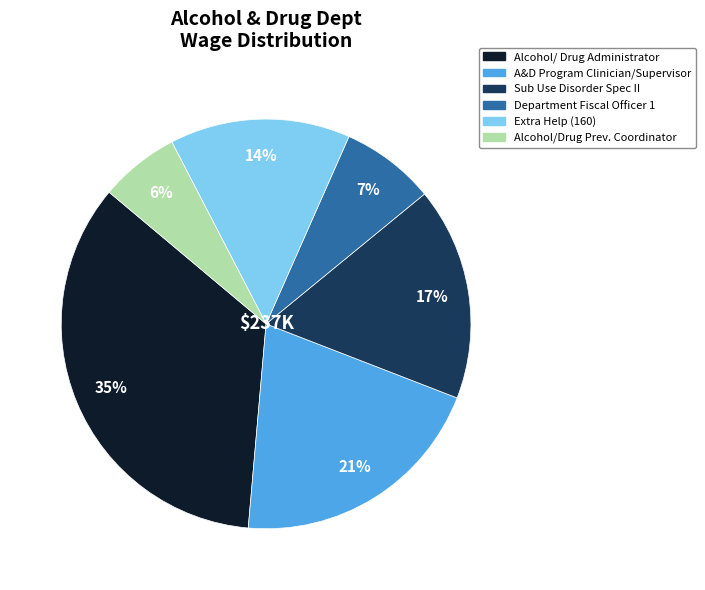

Which slice is the largest?

Alcohol/ Drug Administrator